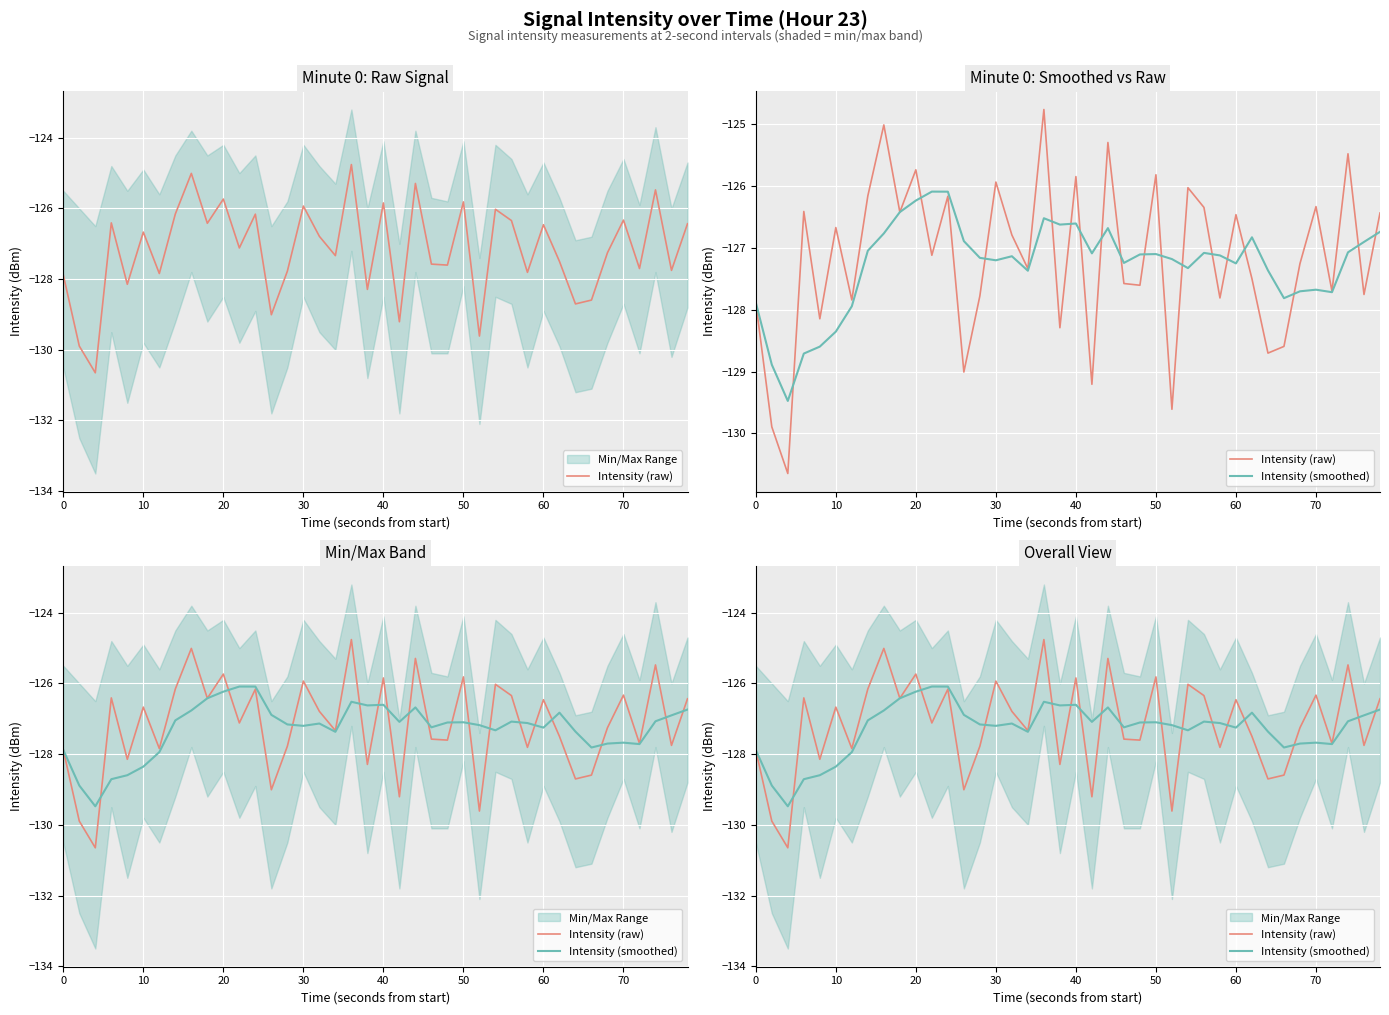

What is the average value of the Intensity (smoothed) series?

-127.3